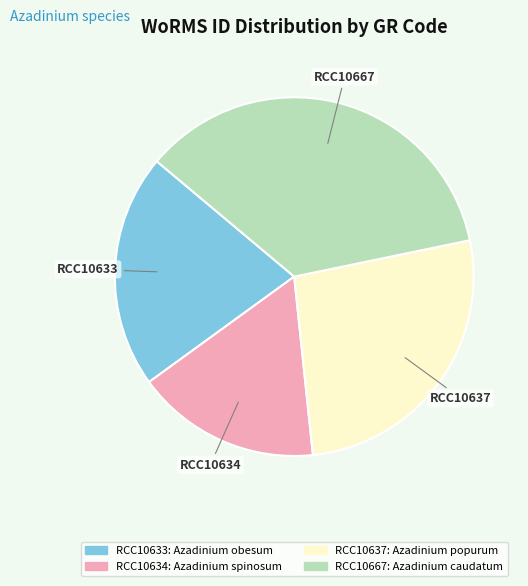

Does RCC10634 account for over 50% of the chart?

No